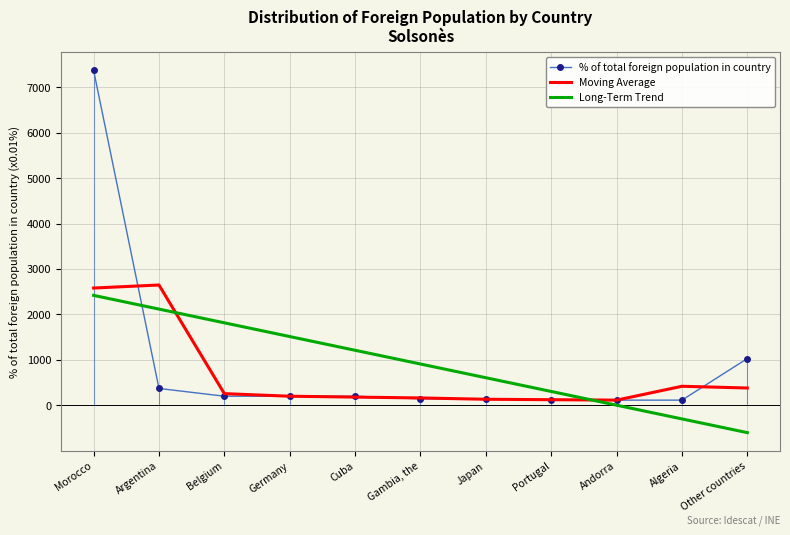

What is the difference between the maximum and minimum values in the Moving Average series?

2533.3